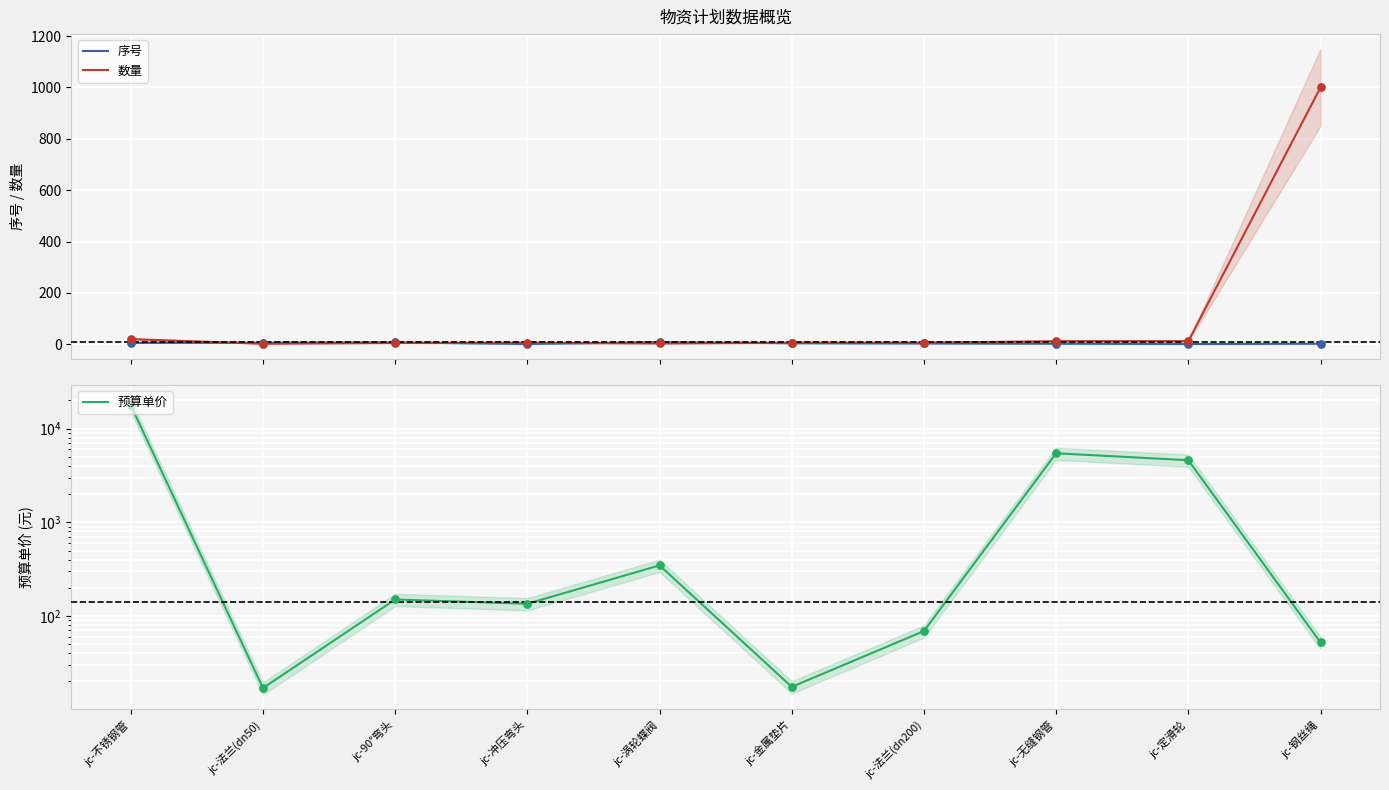

Which series reaches the minimum Y coordinate?

序号